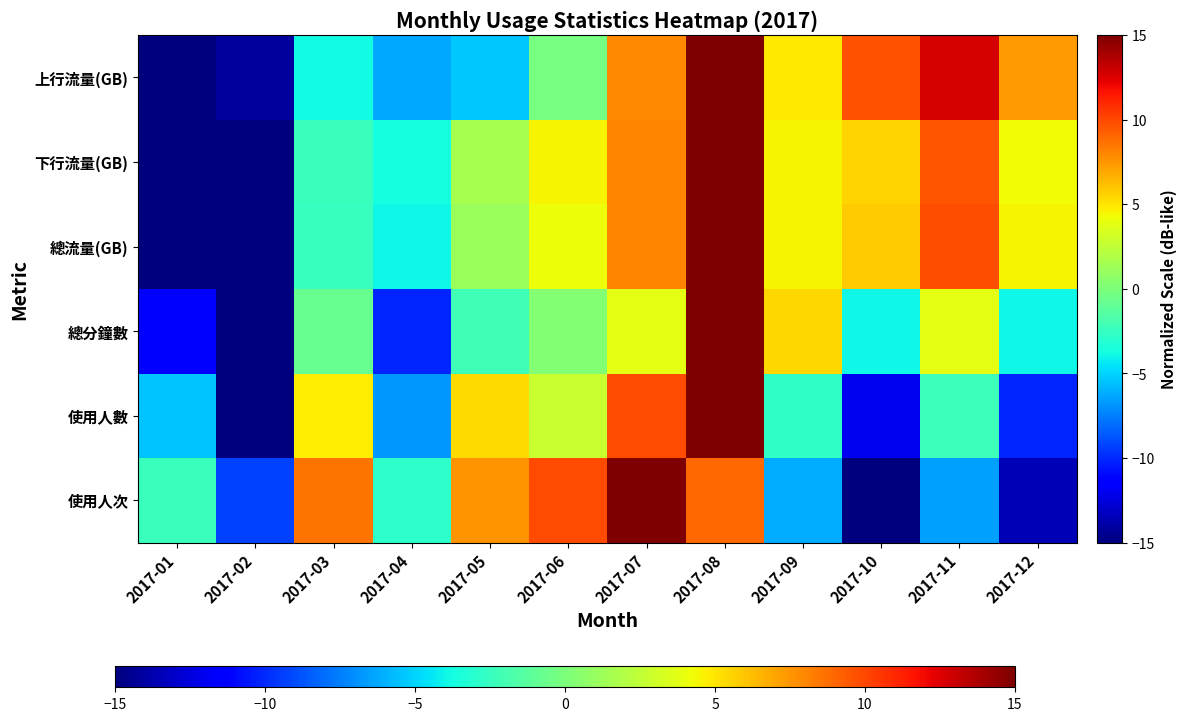

List the series in order of their peak value, highest first.

使用人次, 使用人數, 總分鐘數, 總流量(GB), 下行流量(GB), 上行流量(GB)